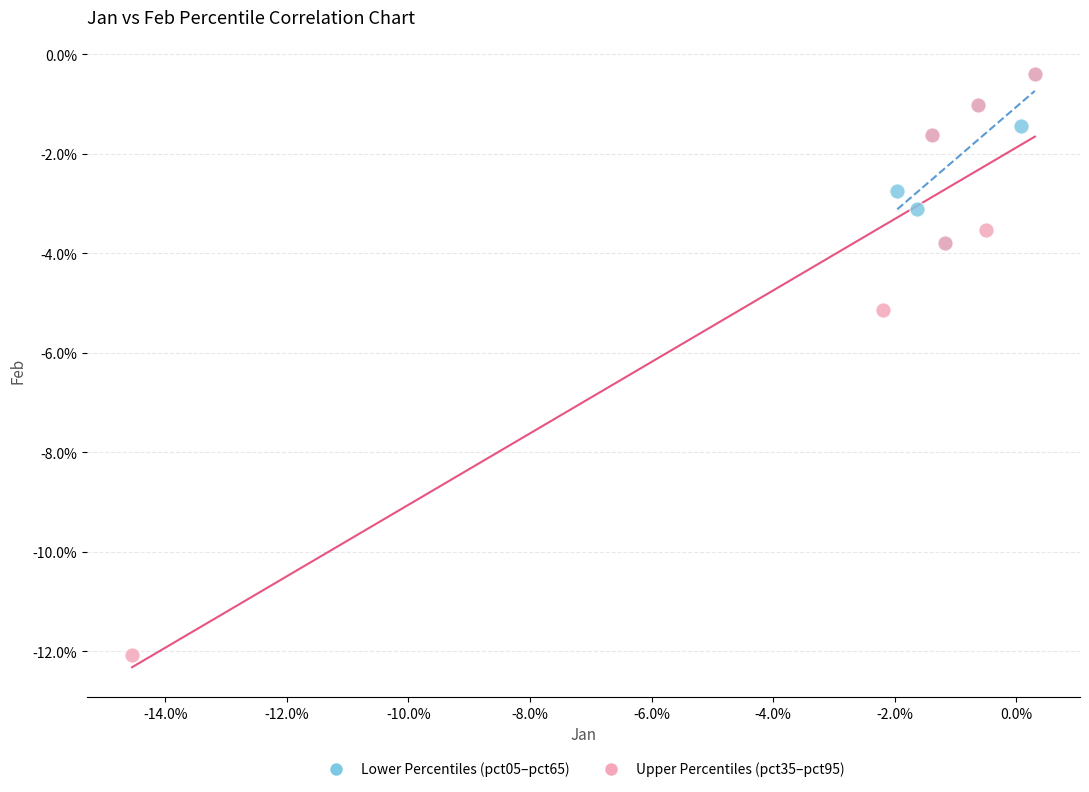

Which series has the widest spread of Y values?

Upper Percentiles (pct35–pct95)